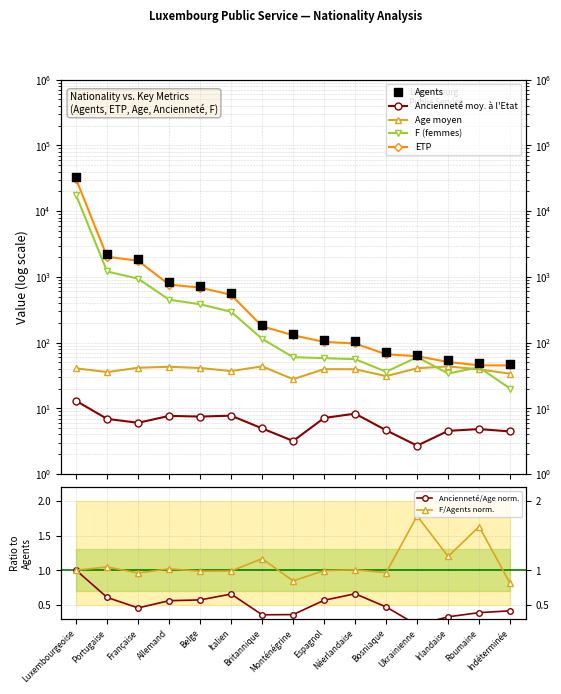

At which category is the sum across all series the highest?

Luxembourgeoise